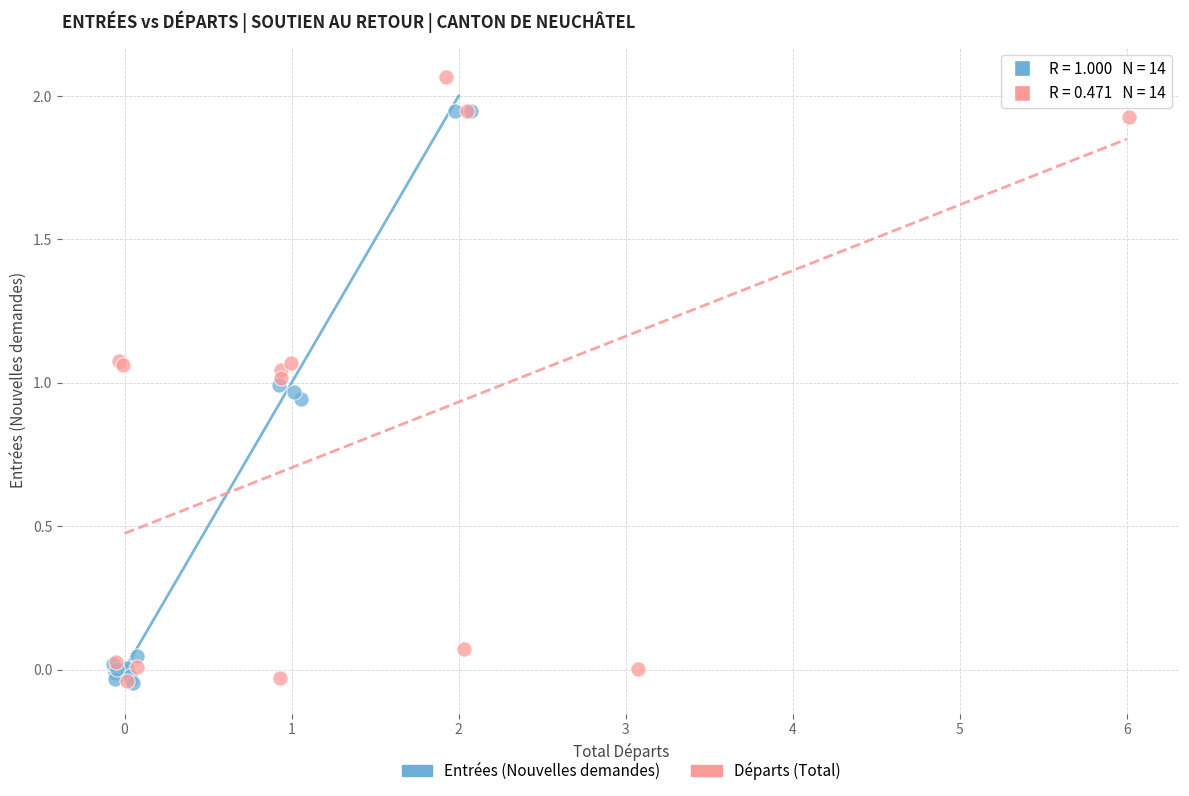

Which series reaches the maximum Y coordinate?

Départs (Total)